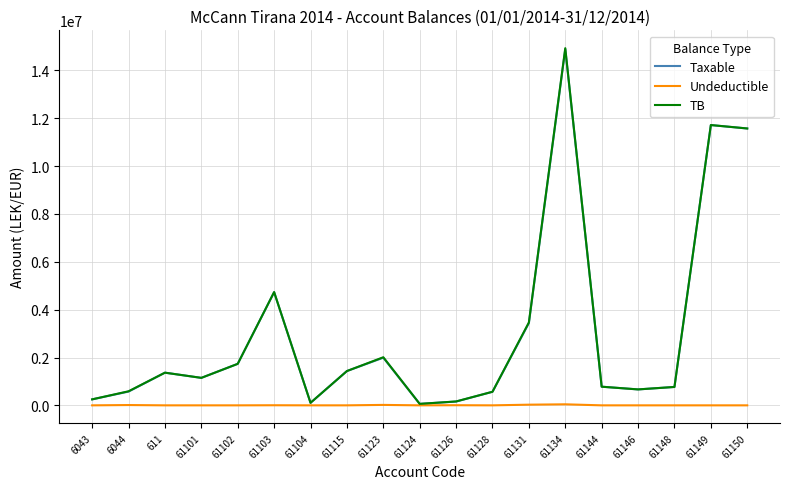

How many lines are shown in the chart?

3